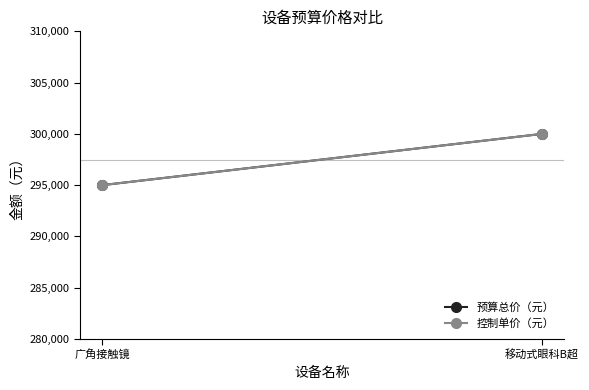

The 预算总价（元） series shows 295000 at 广角接触镜. True or false?

True